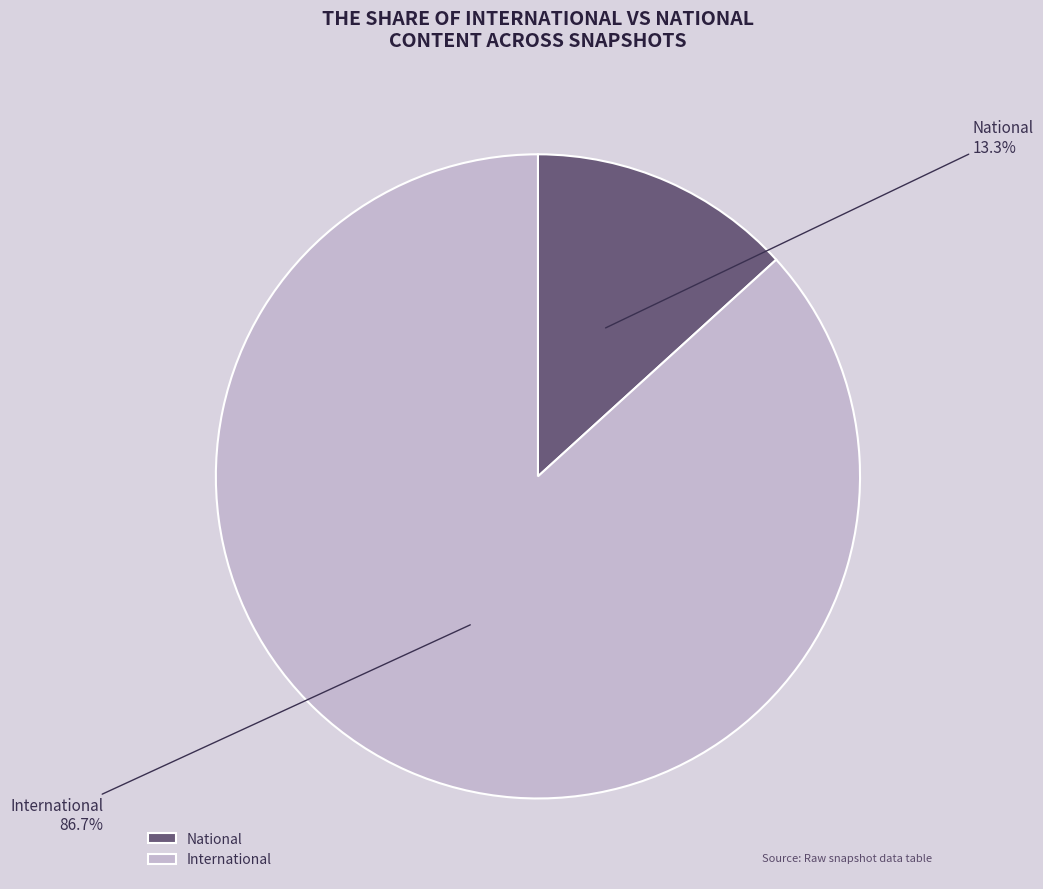

Is there any slice that represents more than half of the pie?

Yes